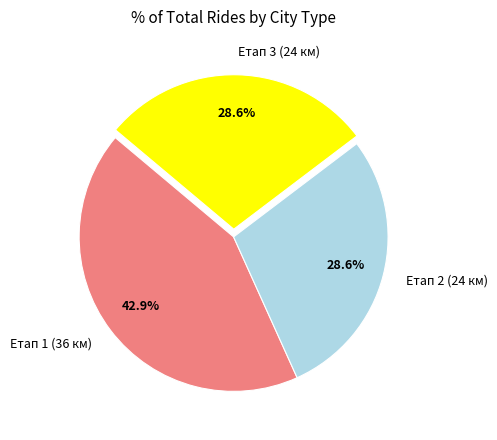

What percentage do Етап 2 (24 км) and Етап 3 (24 км) together represent?

57.1%